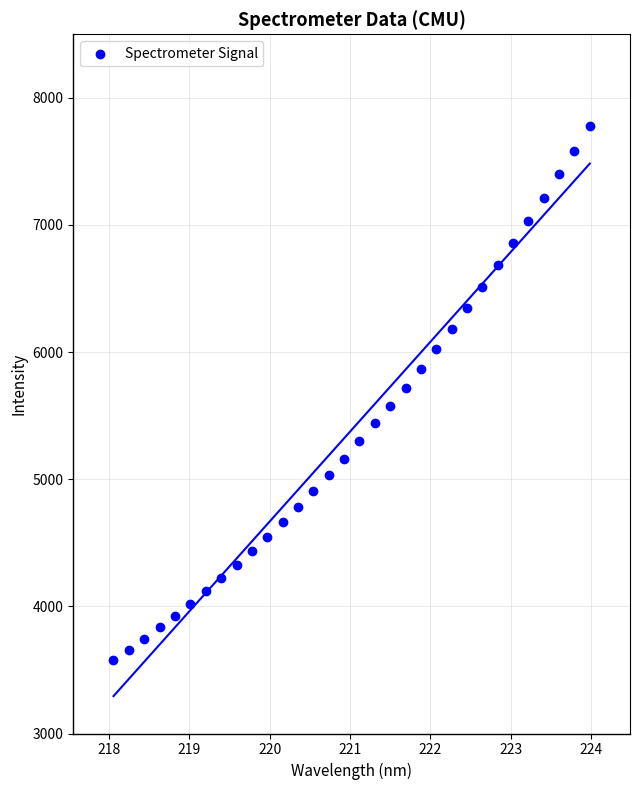

What is the range of Y values (max minus min)?

4199.0